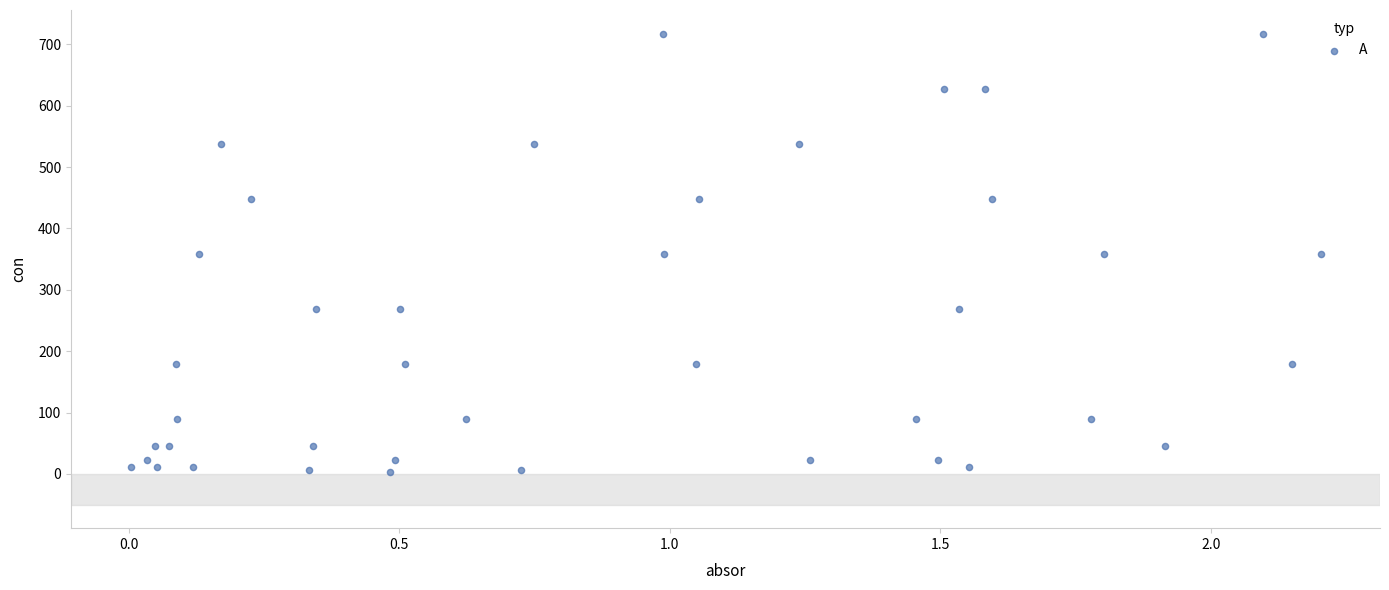

What is the range of X values (max minus min)?

2.2